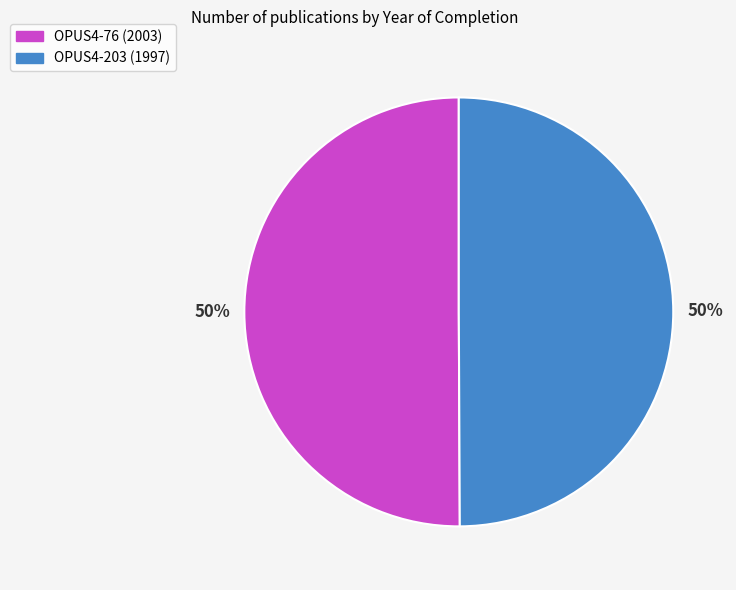

Combined, do OPUS4-203 and OPUS4-76 account for over 50%?

Yes